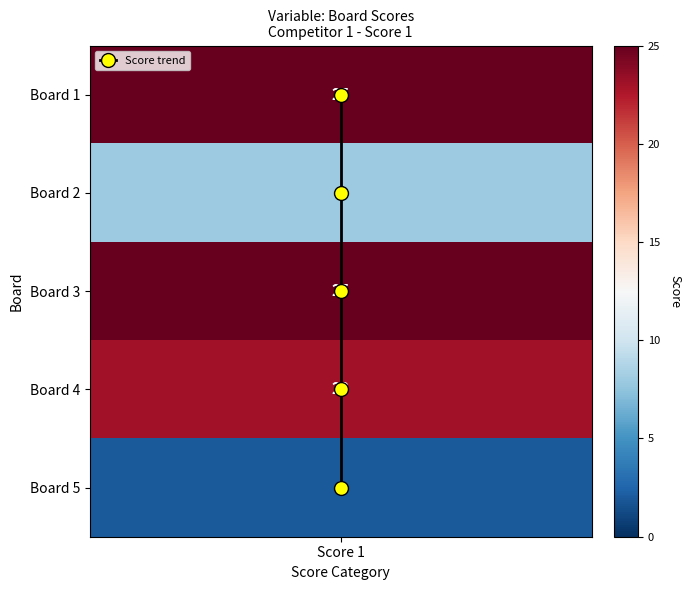

True or false: the data shows -2 at Score 1.

False